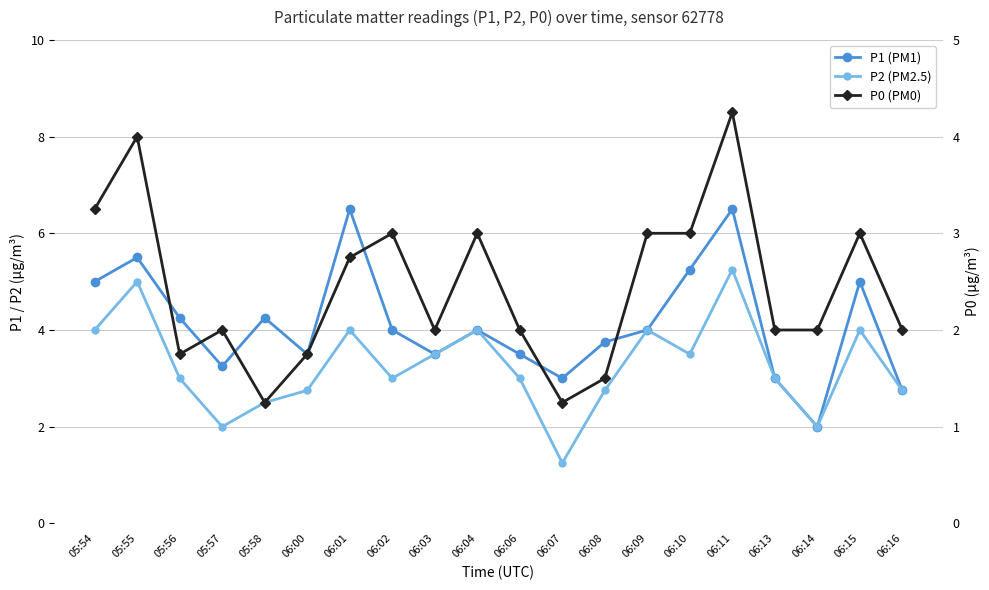

What is the value of the P0 point at the 4th from the left?

2.0